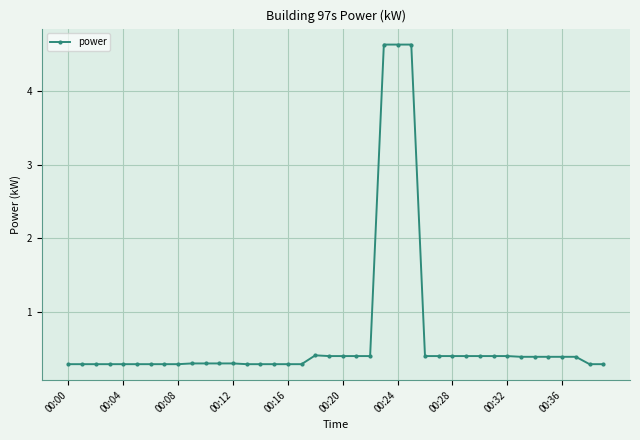

What is the greatest value displayed?

4.6